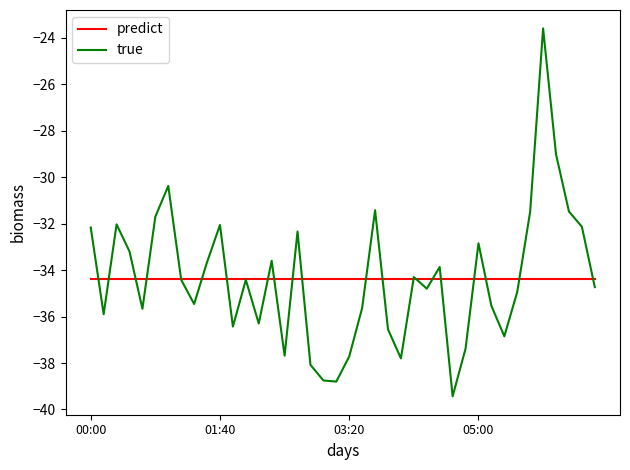

Which series has the widest spread of values?

true